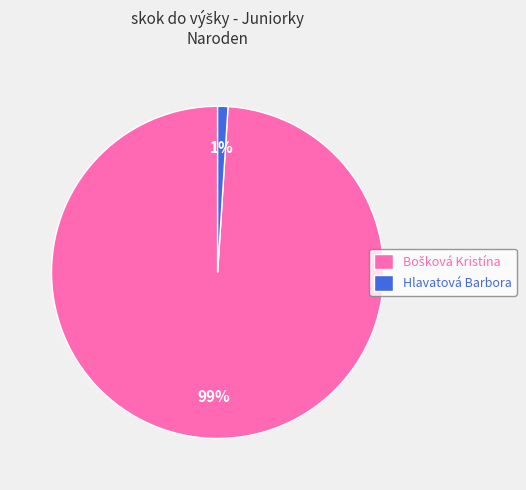

What is the smallest slice in the pie chart?

Hlavatová Barbora